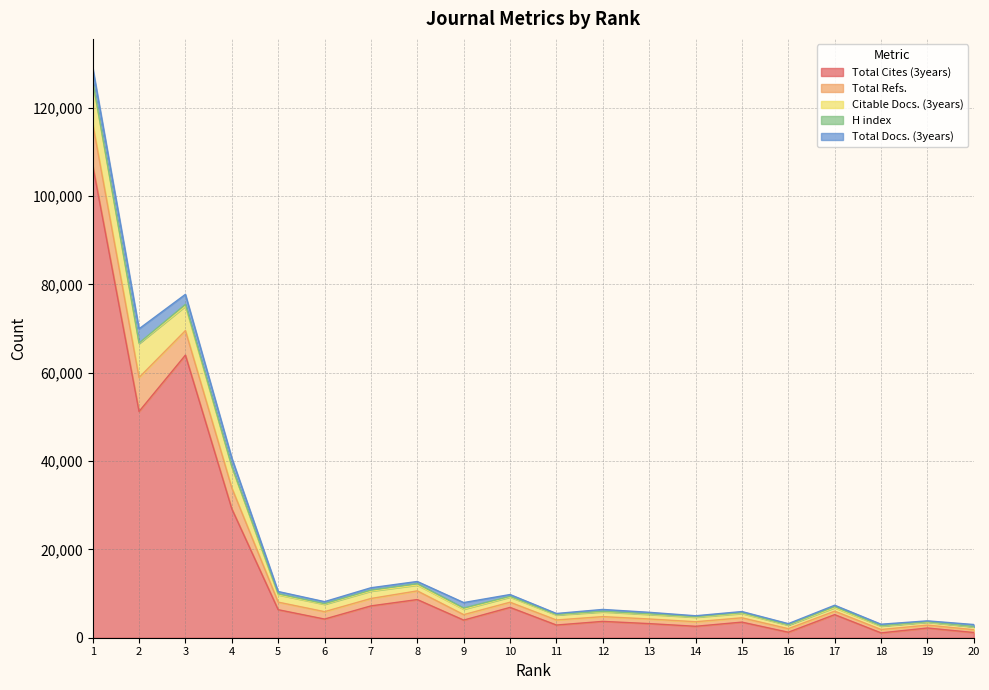

What is the sum of the Total Docs. (3years) values at 12 and 1?

3458